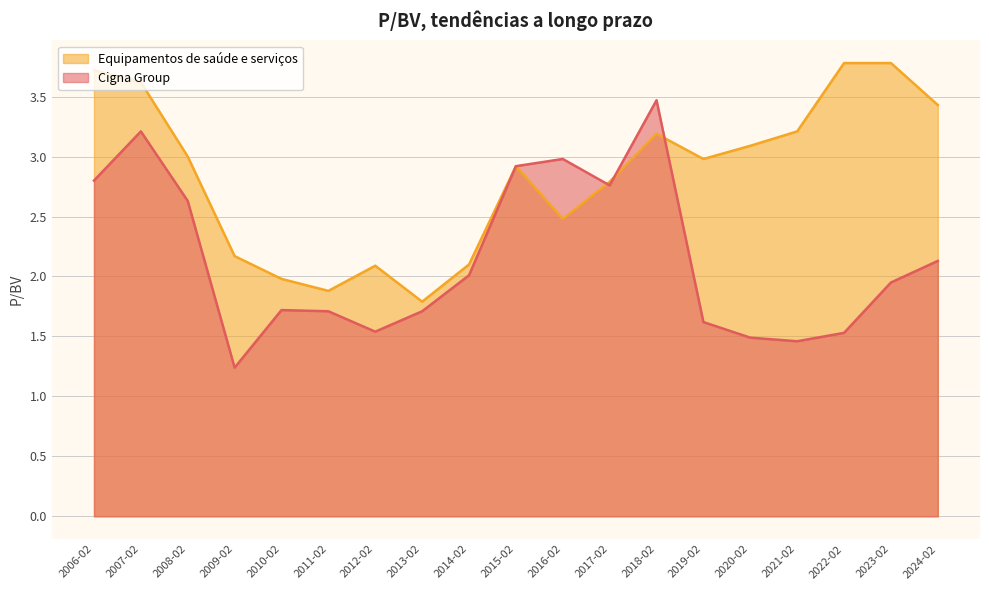

What is the greatest value displayed?

3.8